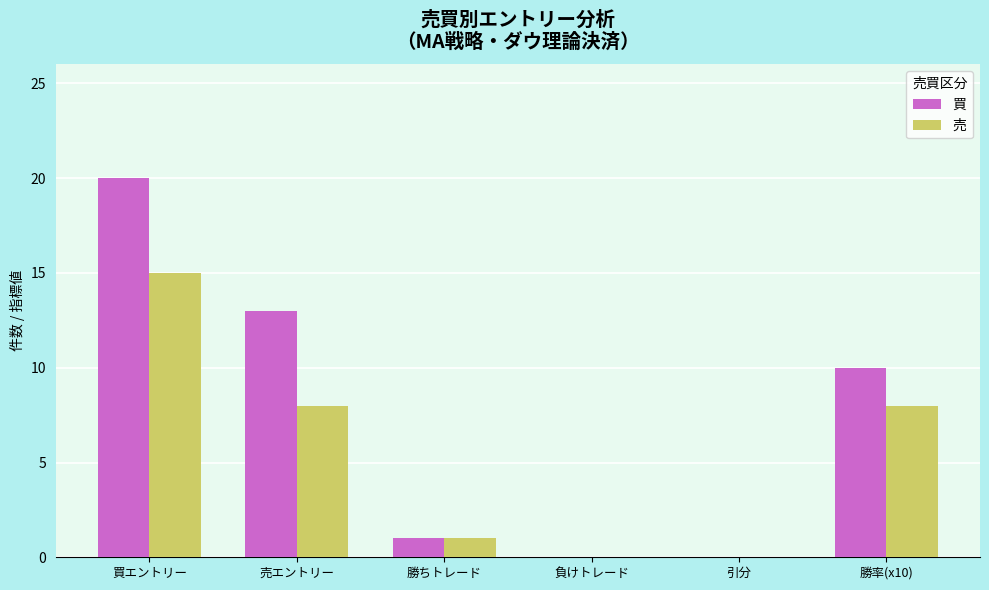

The value of 売 at 勝ちトレード is 1. True or false?

True